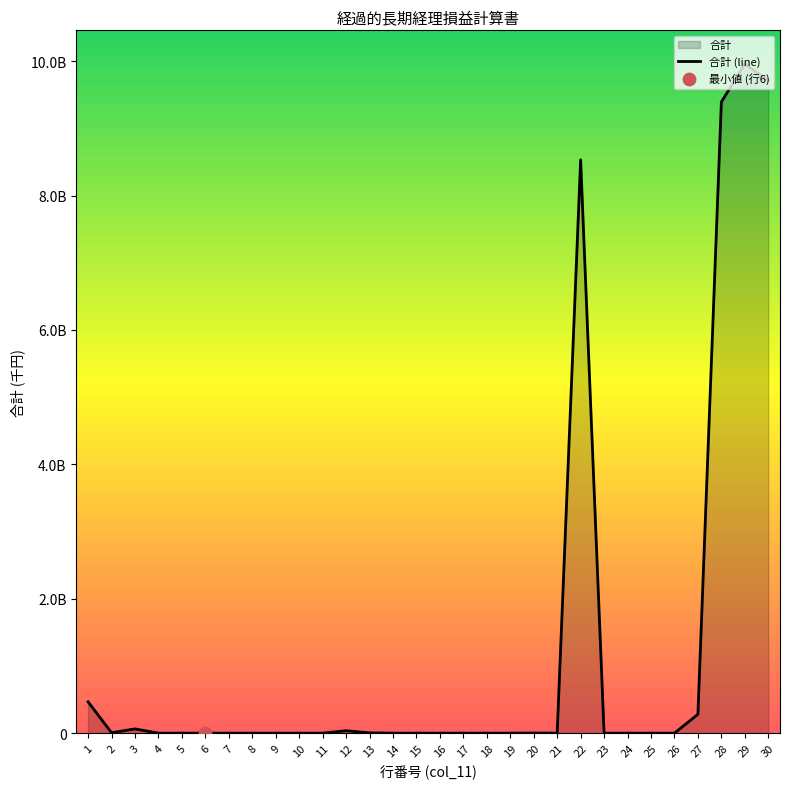

Between 9 and 26, which is larger?

9